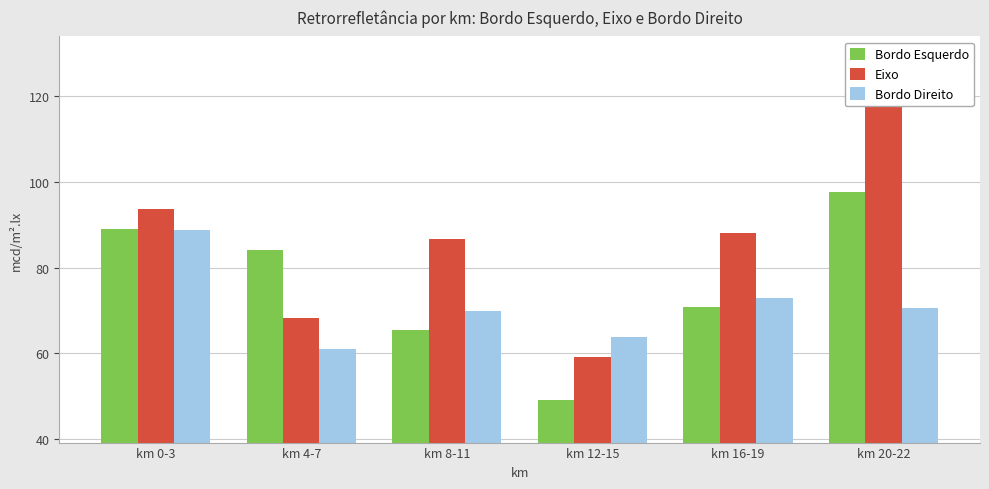

Which category has the lowest value across all series?

km 12-15